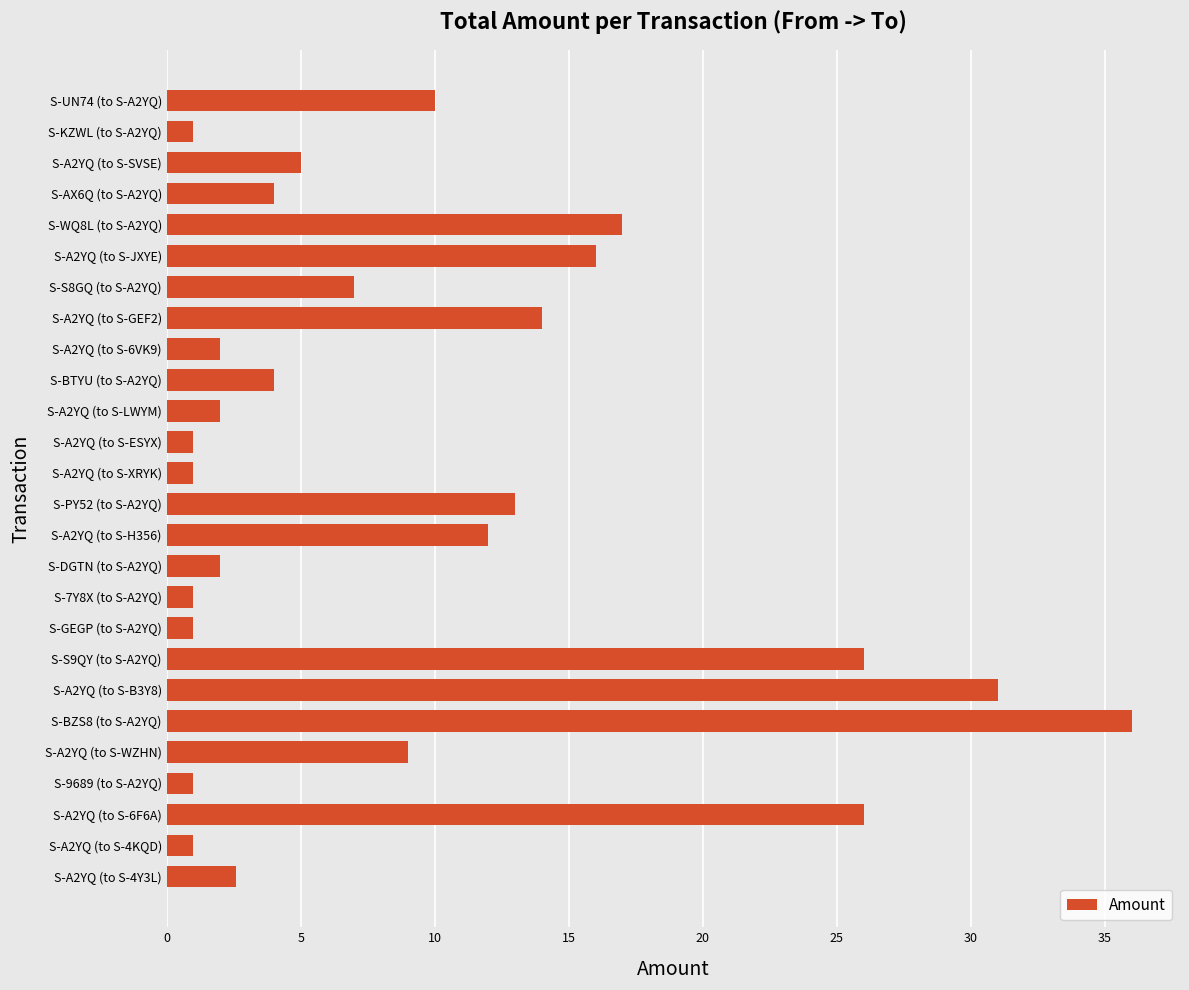

Between S-A2YQ (to S-B3Y8) and S-UN74 (to S-A2YQ), which is larger?

S-A2YQ (to S-B3Y8)